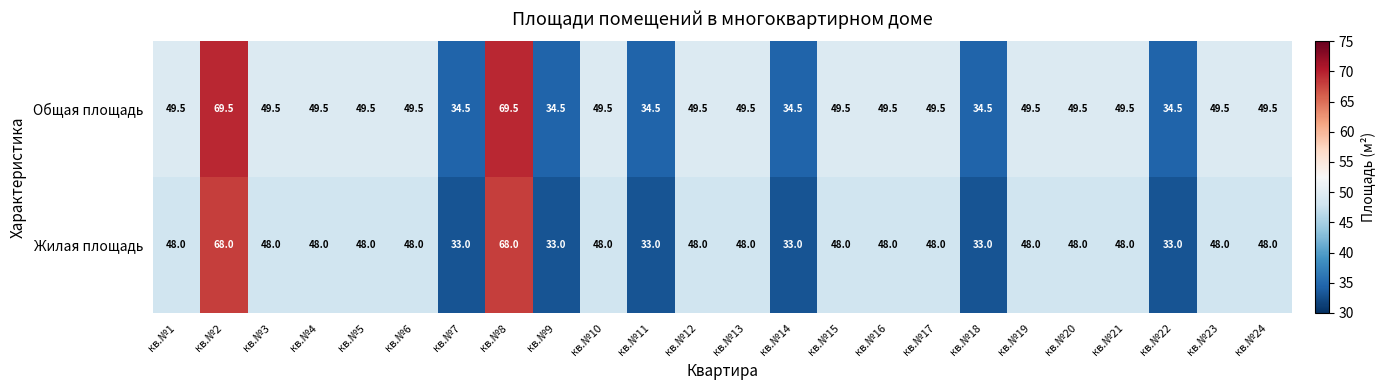

What is the sum of the Общая площадь values at кв.№12 and кв.№5?

99.0